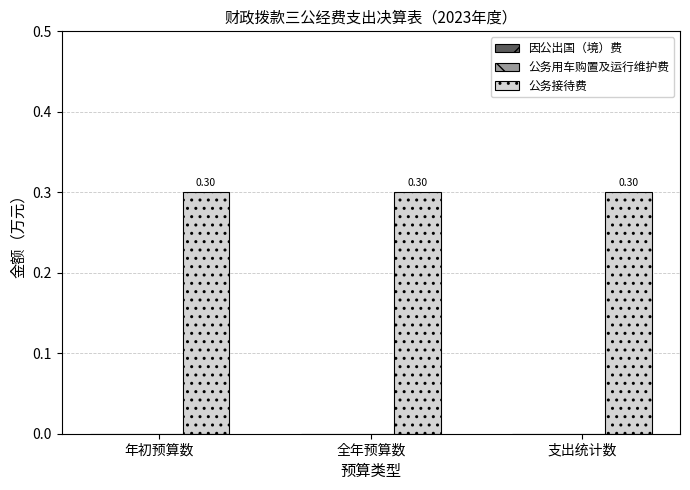

What position from the left is 全年预算数?

2